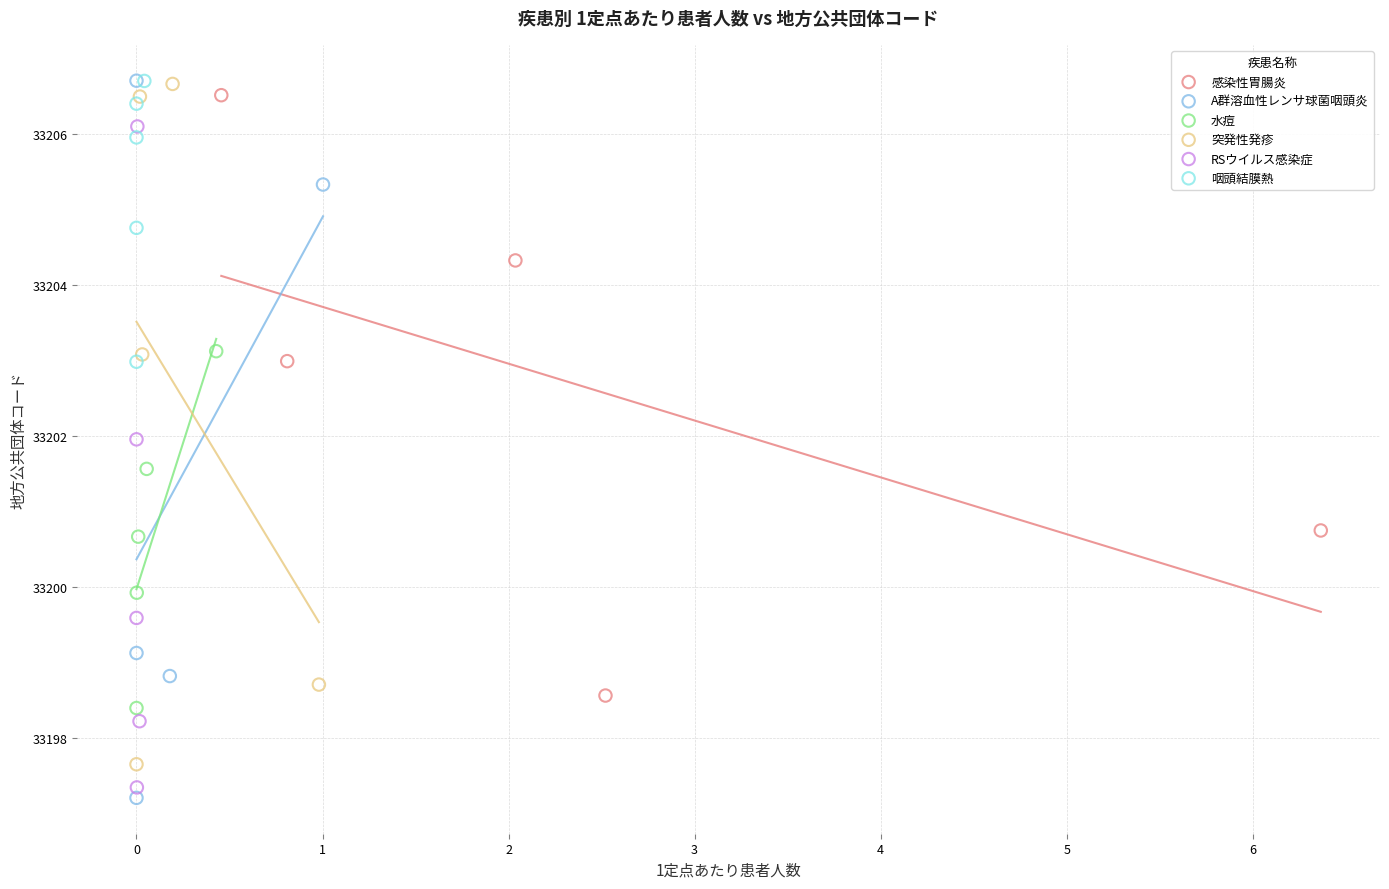

Which series has the largest Y range (max minus min)?

A群溶血性レンサ球菌咽頭炎